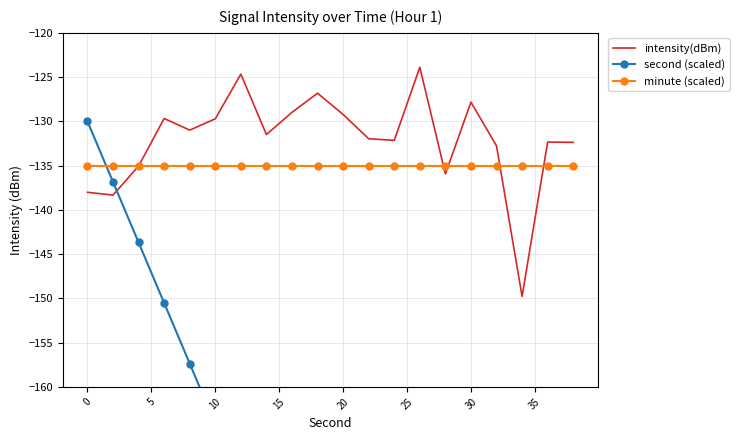

At 20, list the series in order from largest to smallest.

intensity(dBm), minute (scaled), second (scaled)